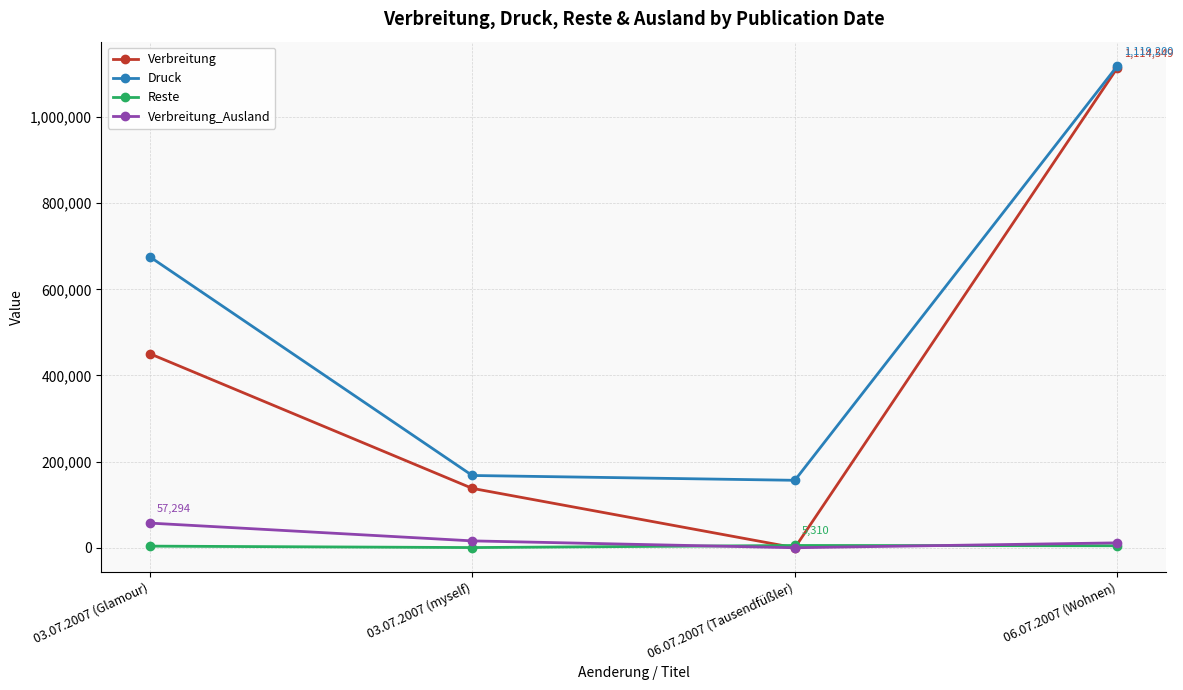

At which label does Verbreitung reach its peak?

06.07.2007 (Wohnen)